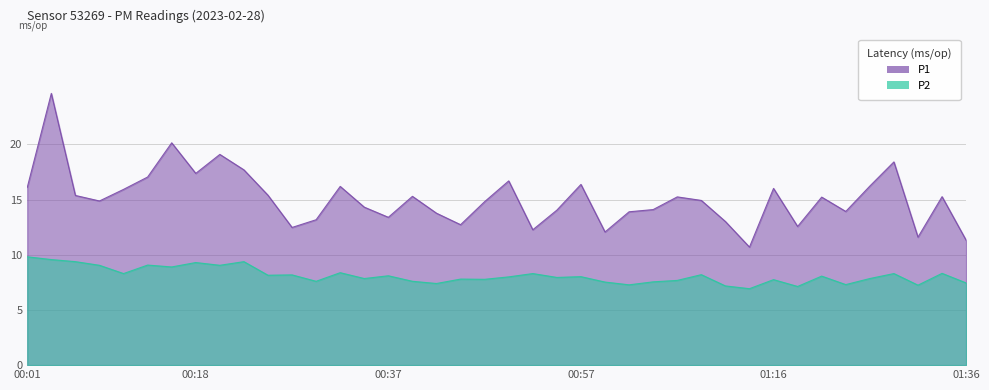

Which series has the largest total across all categories?

P1